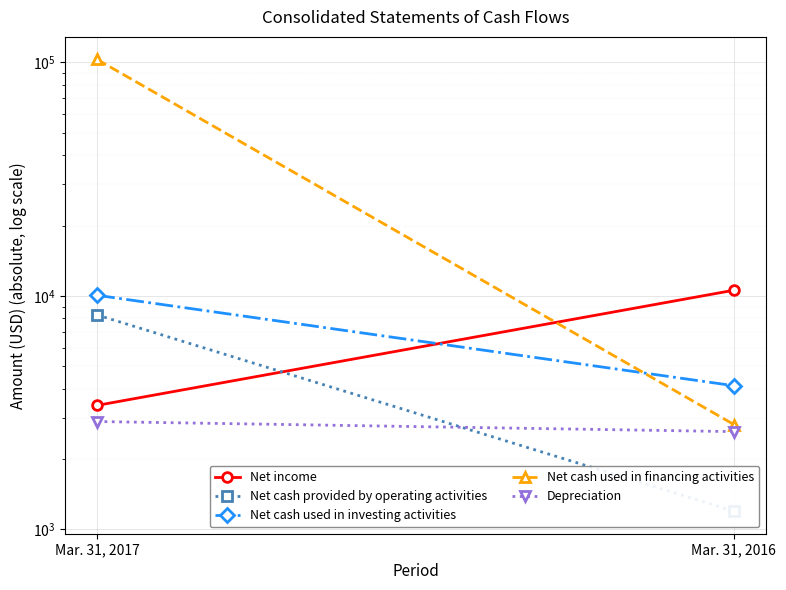

How many Net cash used in financing activities values are between 2812 and 102813?

2